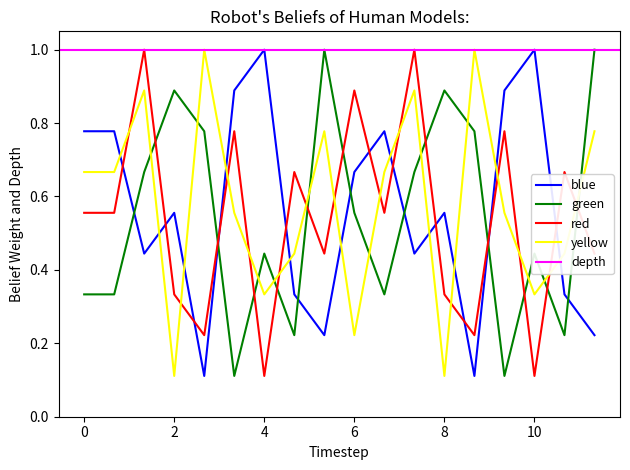

After their last crossing, which series has the higher values: red or yellow?

yellow